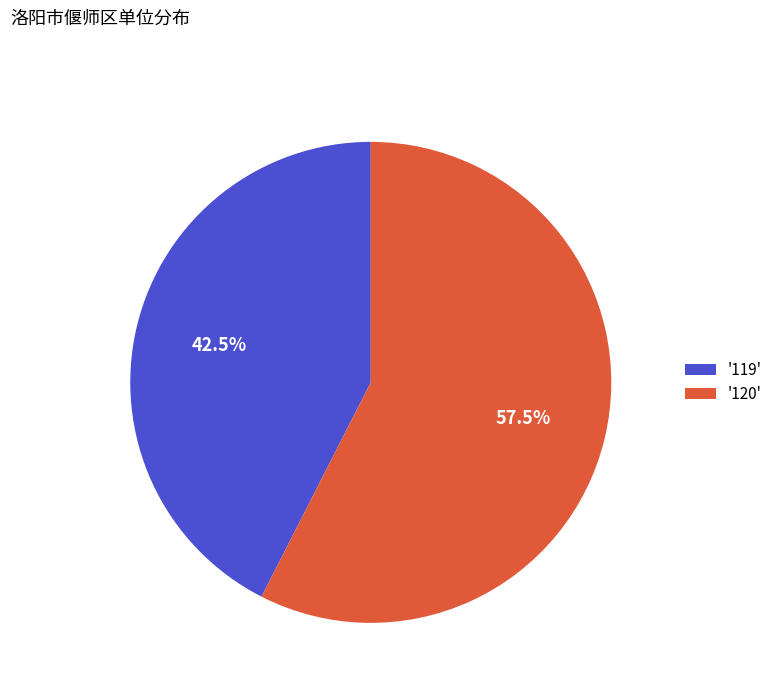

What is the largest slice in the pie chart?

'120'